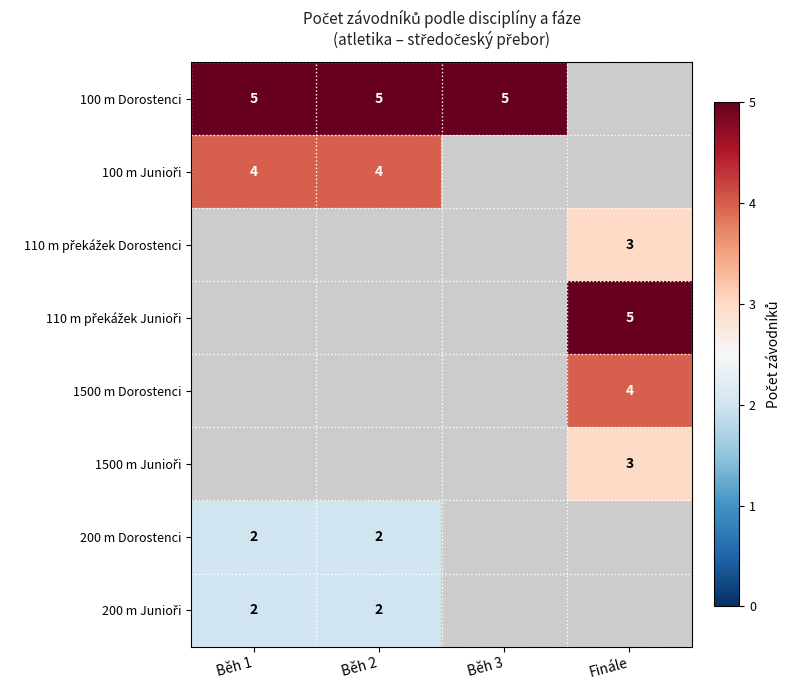

The value of 100 m Dorostenci at Běh 1 is 7. True or false?

False